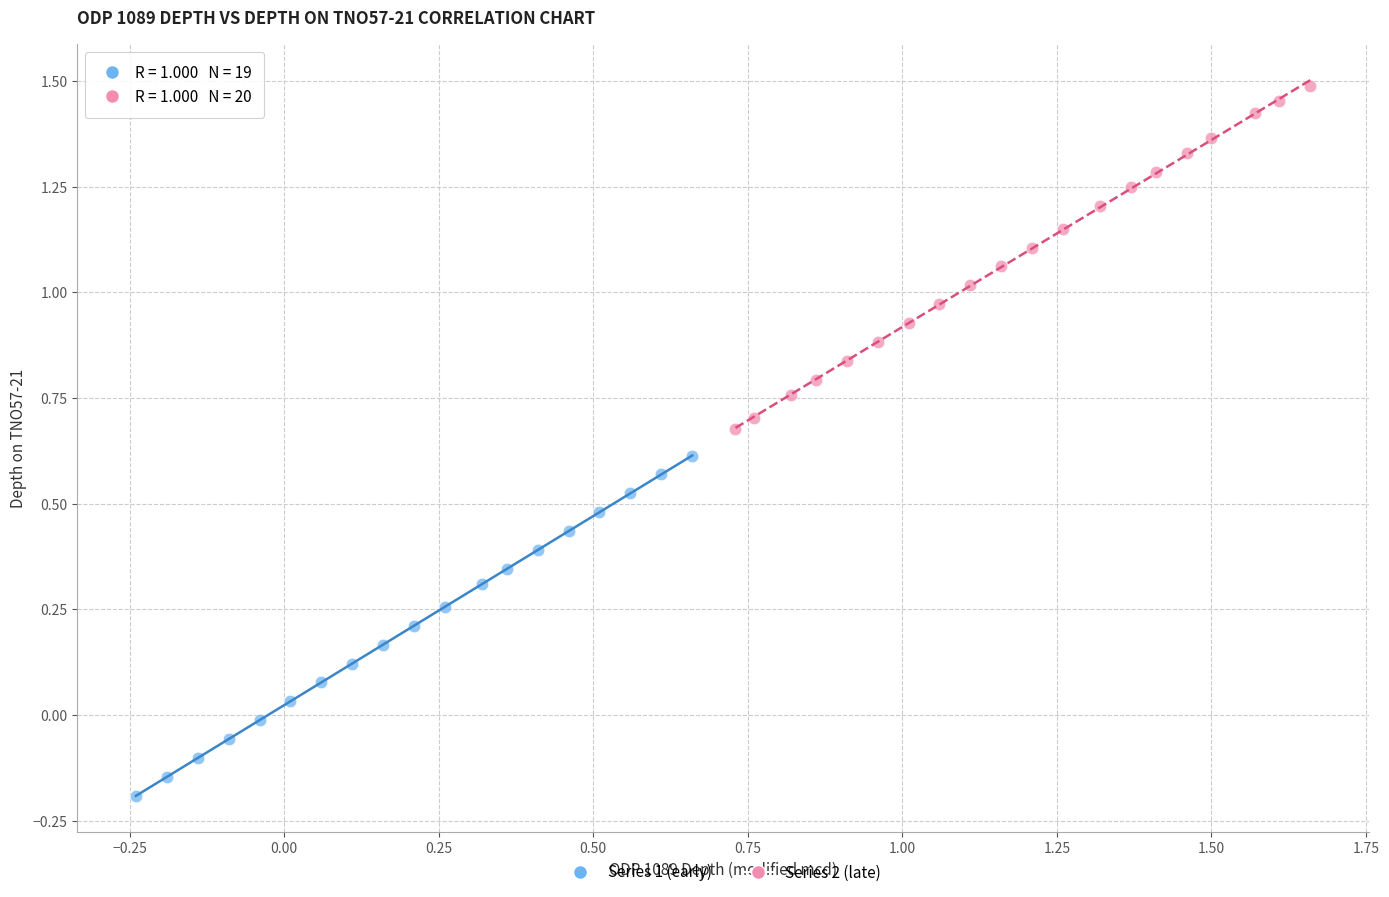

What are all the series names shown in the legend?

Series 1 (early), Series 2 (late)